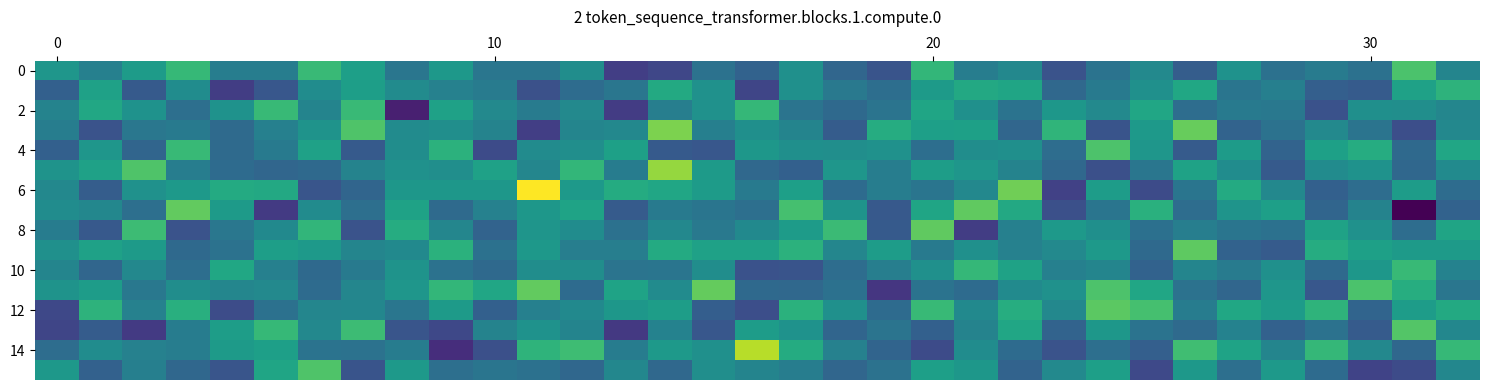

What is the smallest value displayed?

1.1